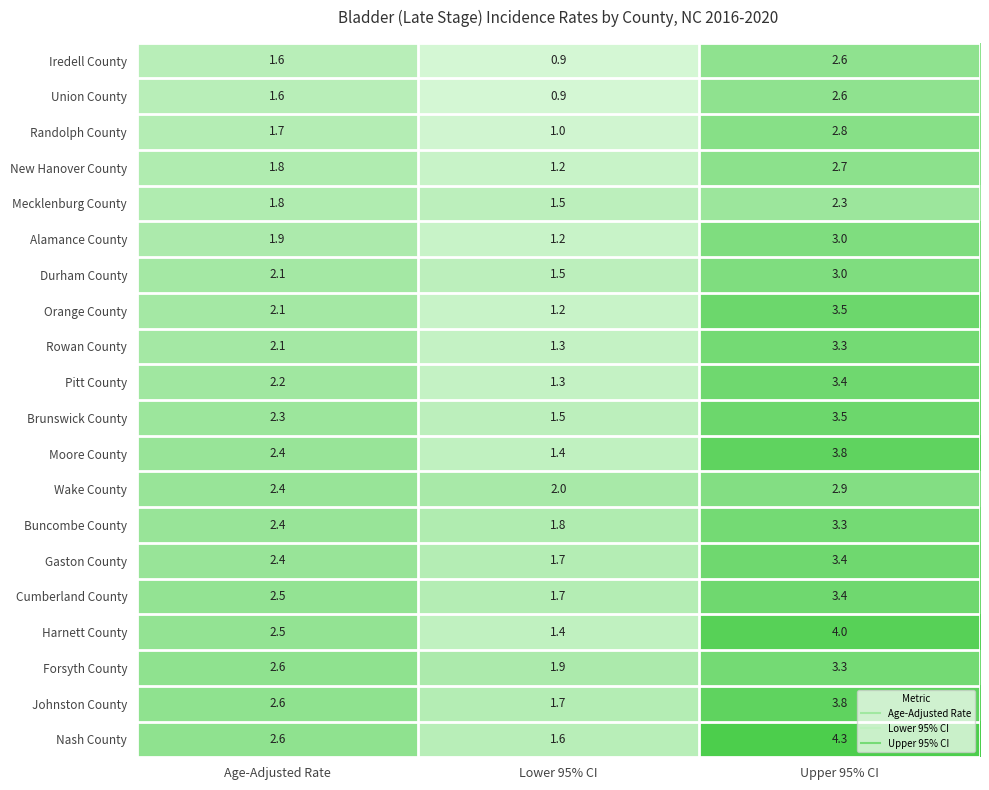

What is the spread (max minus min) of values at Age-Adjusted Rate?

1.0